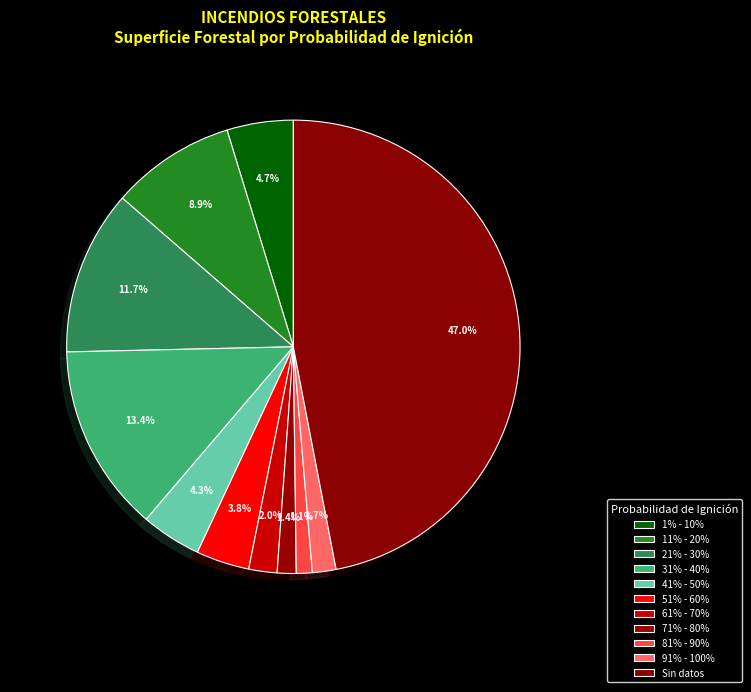

Is it true that 81% - 90% is 11% of the pie?

False